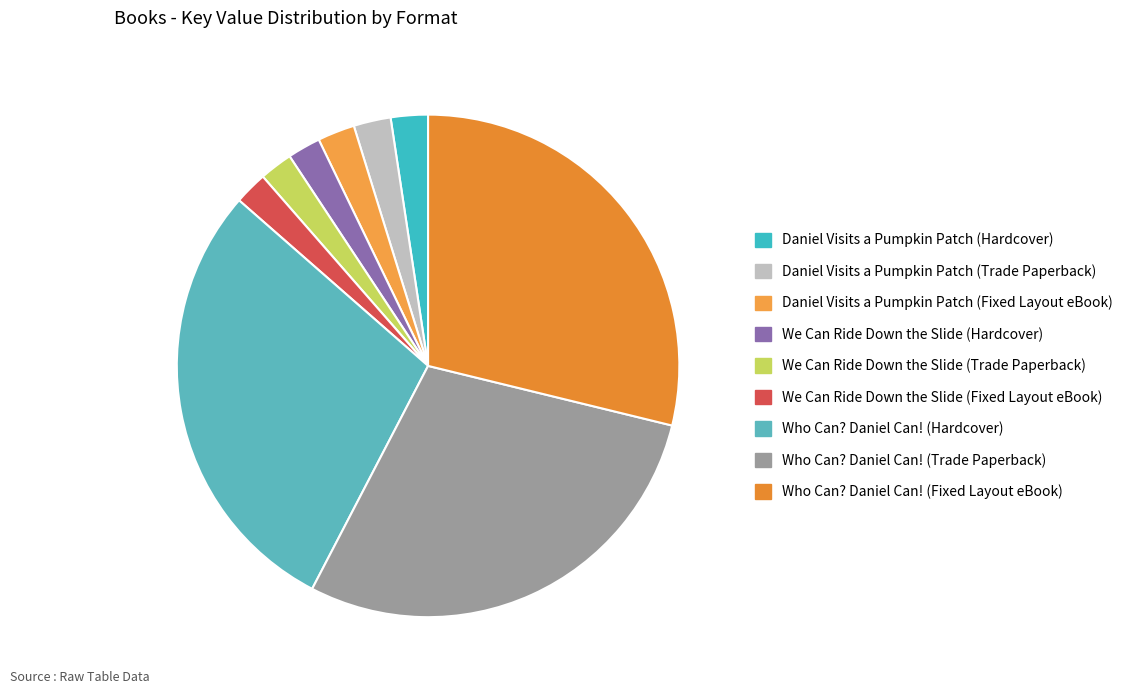

How many segments does this pie chart have?

9